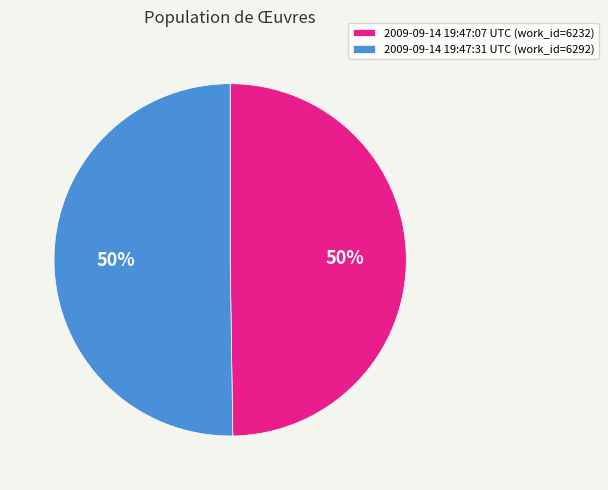

Approximately how many times larger is the value at 2009-09-14 19:47:07 UTC (work_id=6232) compared to 2009-09-14 19:47:31 UTC (work_id=6292)?

1.0